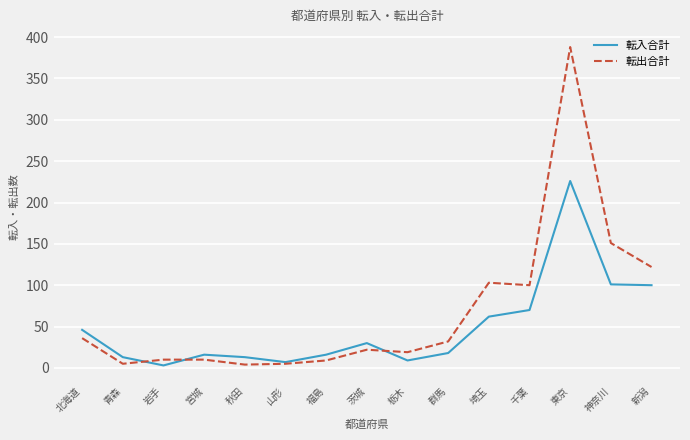

What is the lowest value of the 転入合計 series?

3